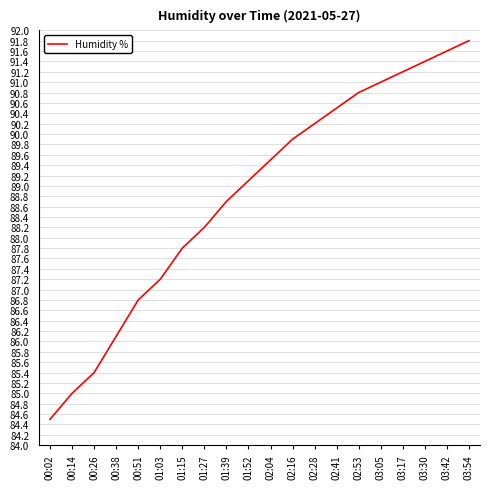

At which category does the chart reach its minimum across all series?

00:02